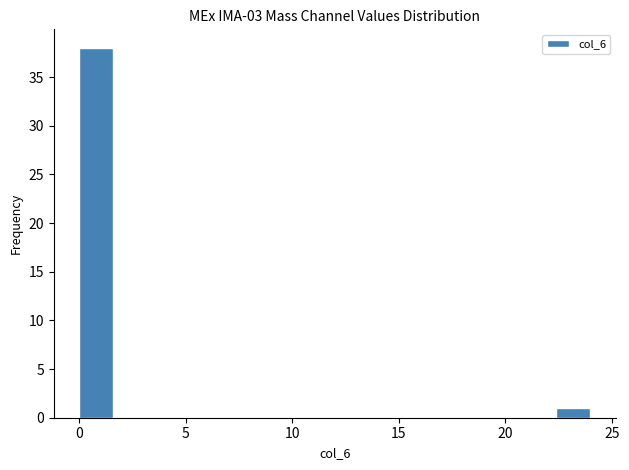

Read against the x-axis, roughly where is the centre of the tallest bar?

1.0